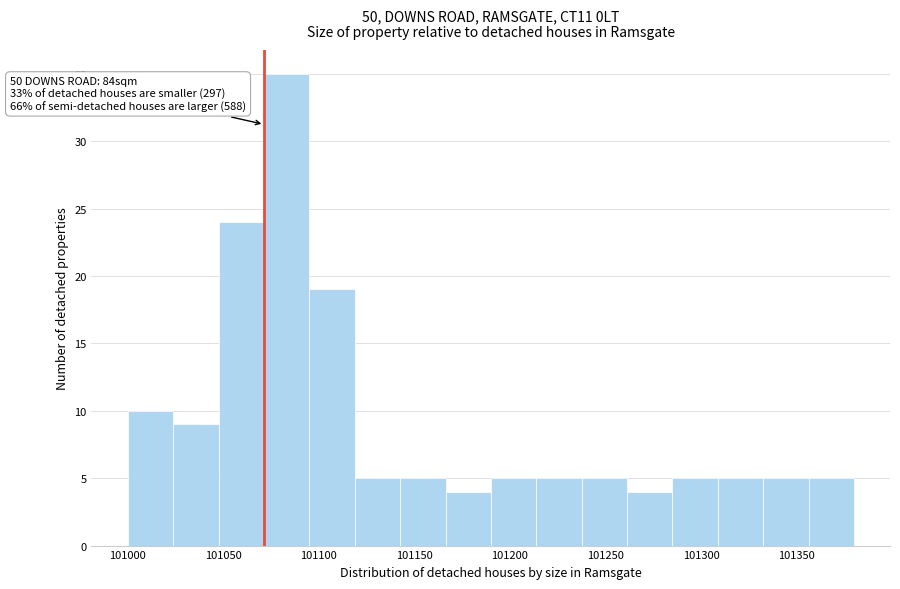

Over which range of the x-axis is the bar tallest?

101070 to 101095